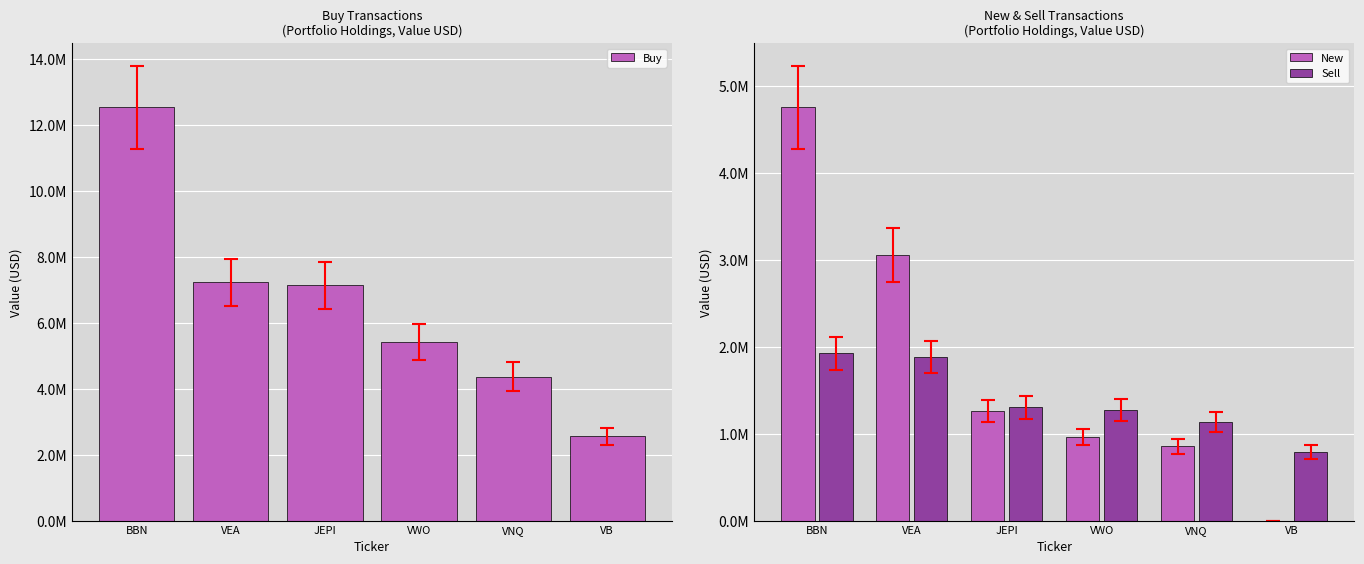

At which category does the chart reach its peak across all series?

BBN